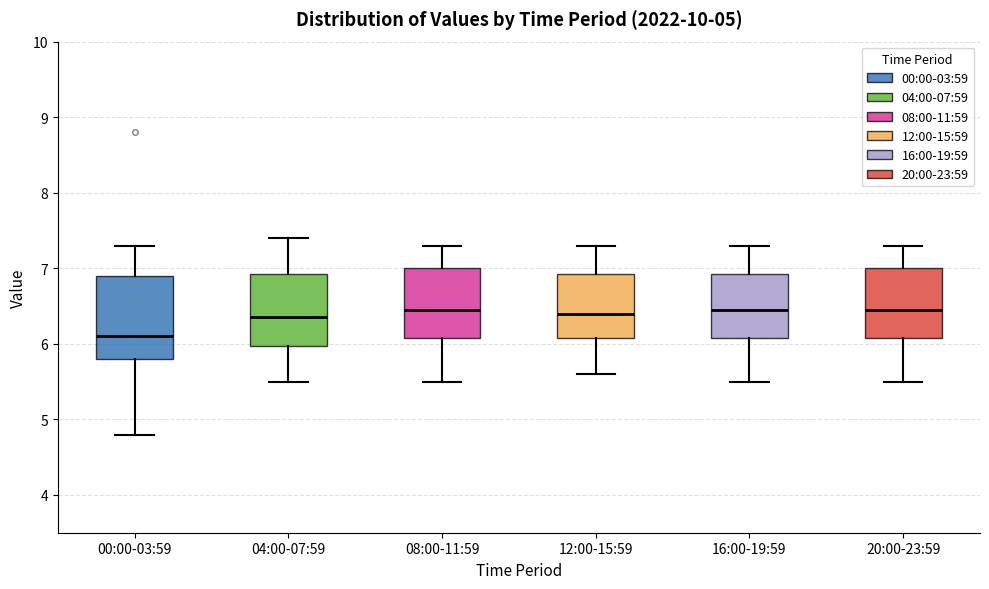

Reading left to right, transcribe this box plot: for each box, give where its median line is, the range the box spans, and where its two whiskers end, as read against the y-axis. The values are not printed on the chart, so give them approximately, as read against the axis.

00:00-03:59: median 6.1, box 5.8 to 6.9, whiskers 4.8 to 7.3
04:00-07:59: median 6.4, box 6.0 to 6.9, whiskers 5.5 to 7.4
08:00-11:59: median 6.5, box 6.1 to 7.0, whiskers 5.5 to 7.3
12:00-15:59: median 6.4, box 6.1 to 6.9, whiskers 5.6 to 7.3
16:00-19:59: median 6.5, box 6.1 to 6.9, whiskers 5.5 to 7.3
20:00-23:59: median 6.5, box 6.1 to 7.0, whiskers 5.5 to 7.3